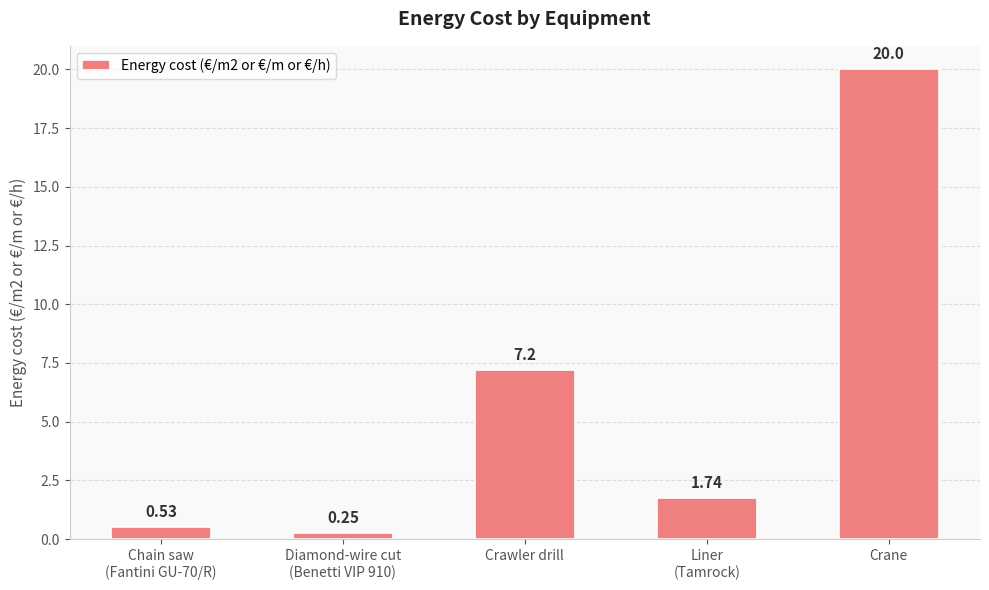

What is the sum of all values?

29.7